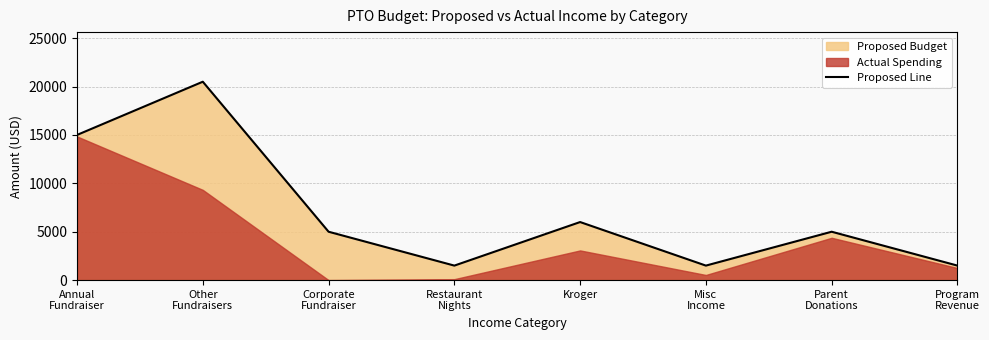

How many points are higher than both their immediate neighbors (excluding endpoints)?

3